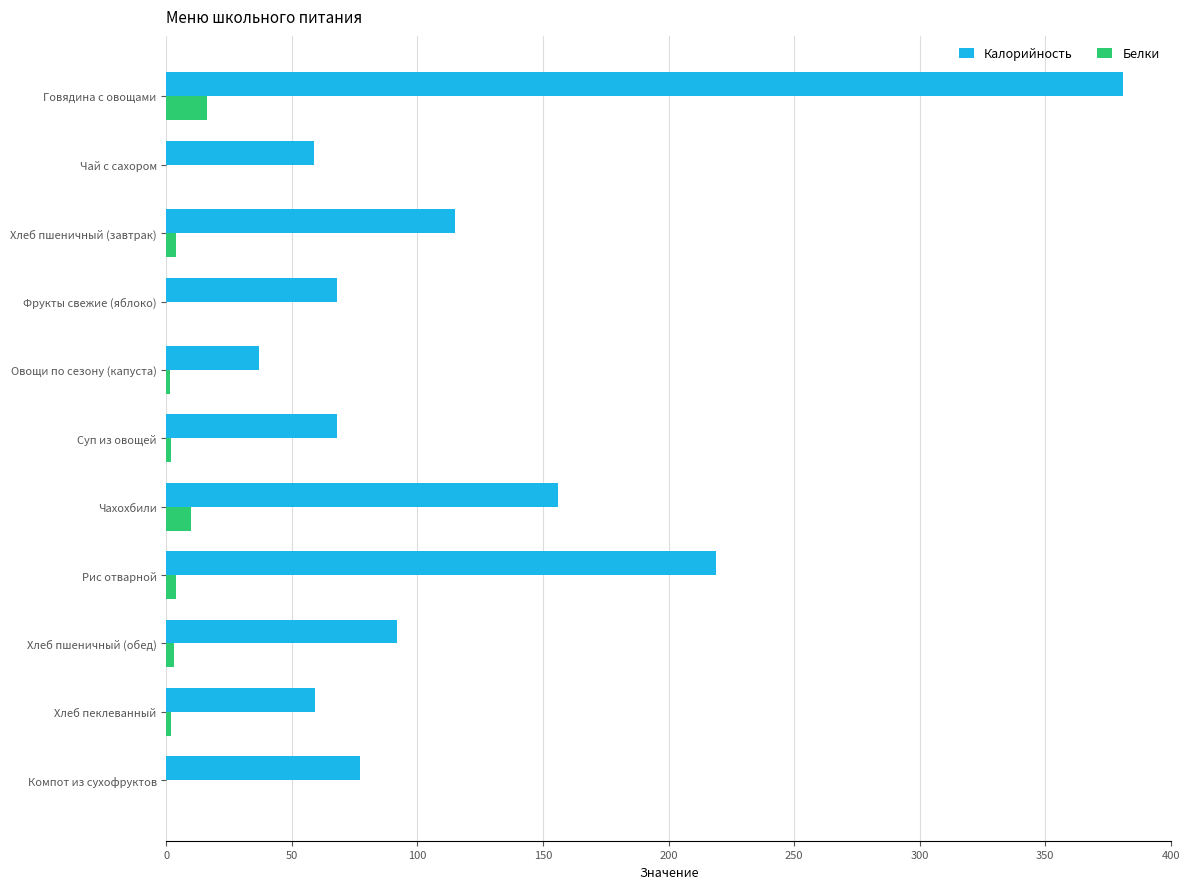

What is the maximum value for Белки?

16.0